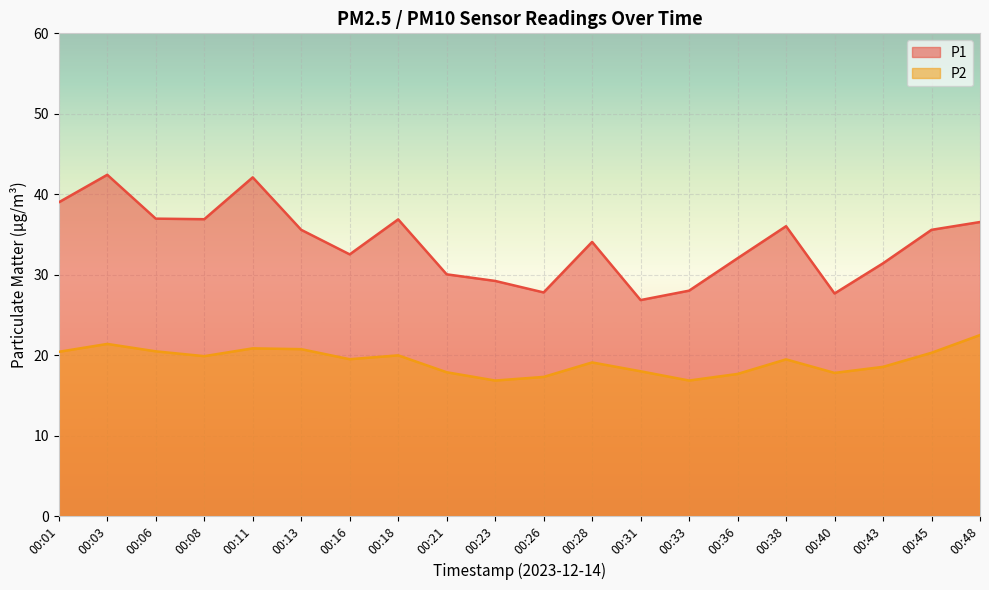

What is the difference between the maximum and minimum values in the P1 series?

15.6